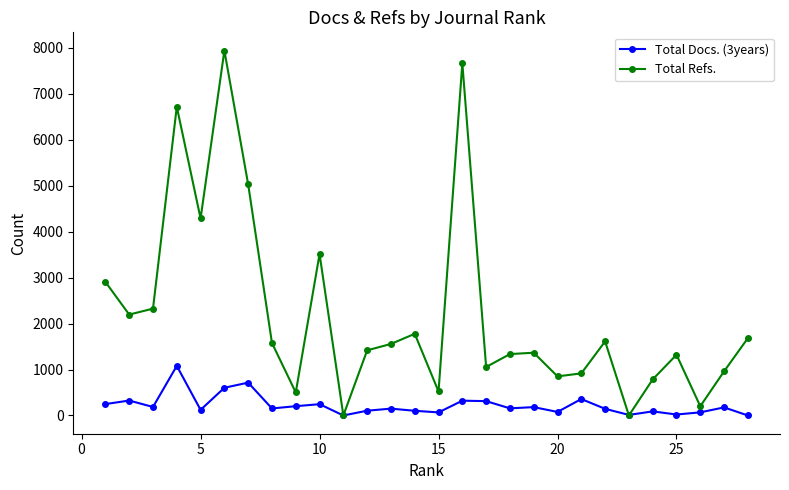

Which series has the largest total across all categories?

Total Refs.